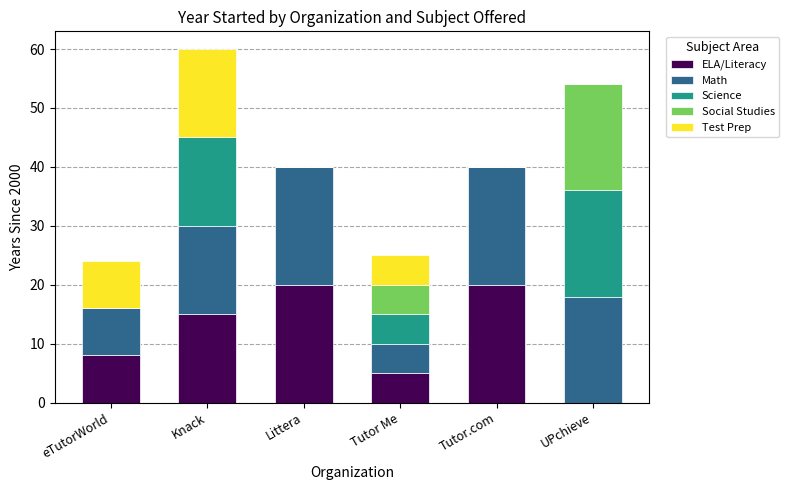

At which category is the sum across all series the highest?

Knack